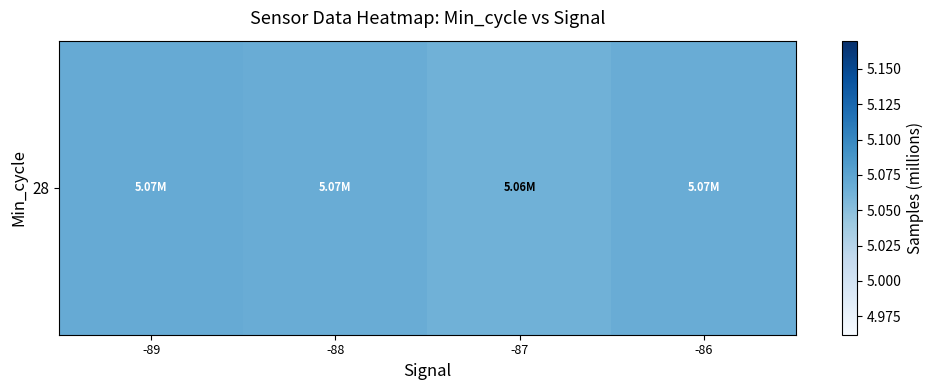

What is the approximate value at -86?

5.1